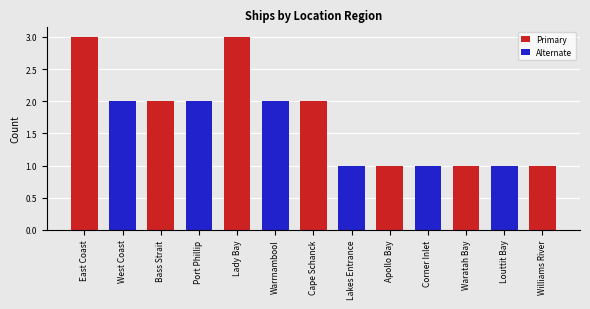

What is the value of the 9th bar from the left?

1